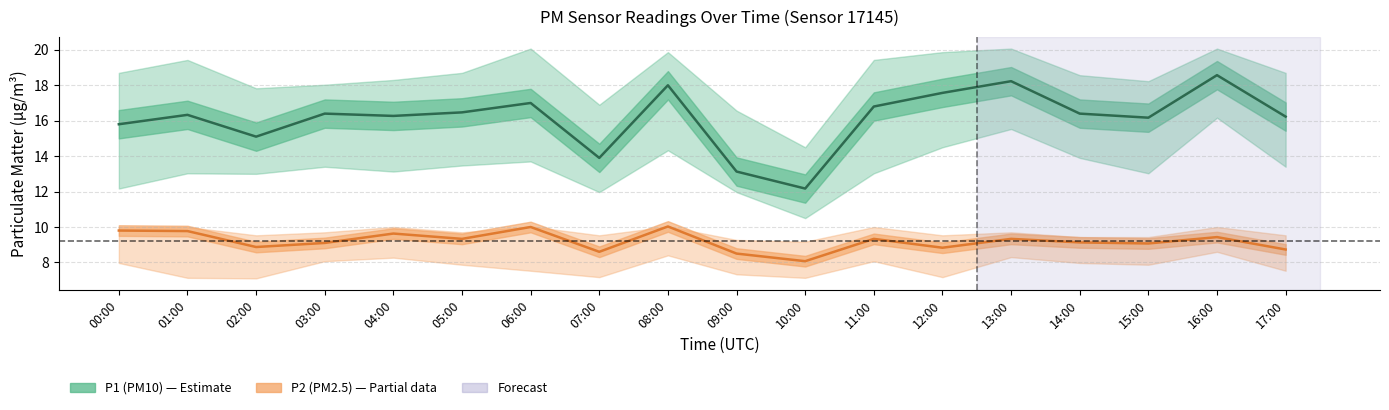

How many interior local peaks does the P1 series have?

6